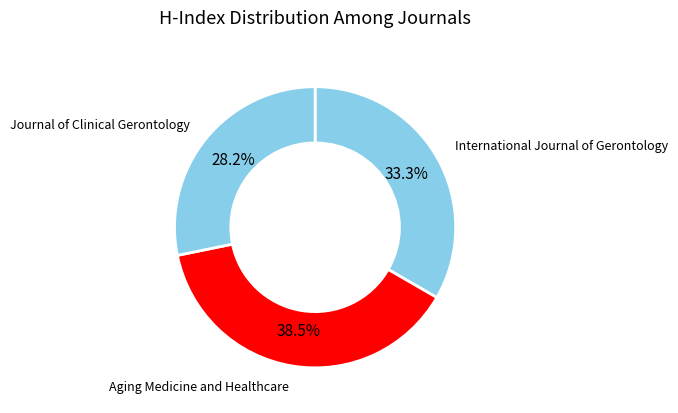

Which category has the biggest portion of the pie?

Aging Medicine and Healthcare